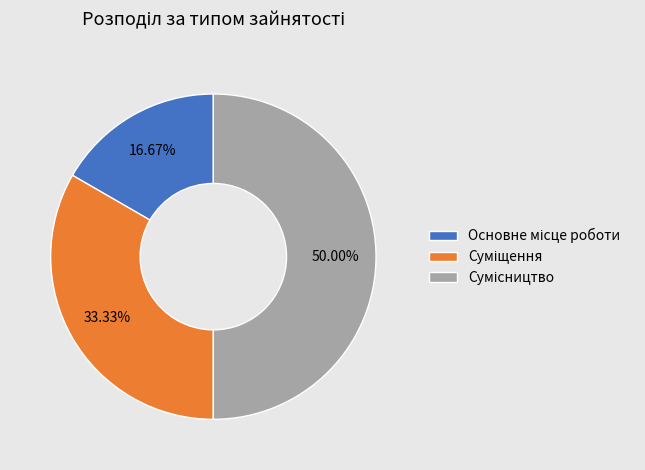

How many segments does this pie chart have?

3